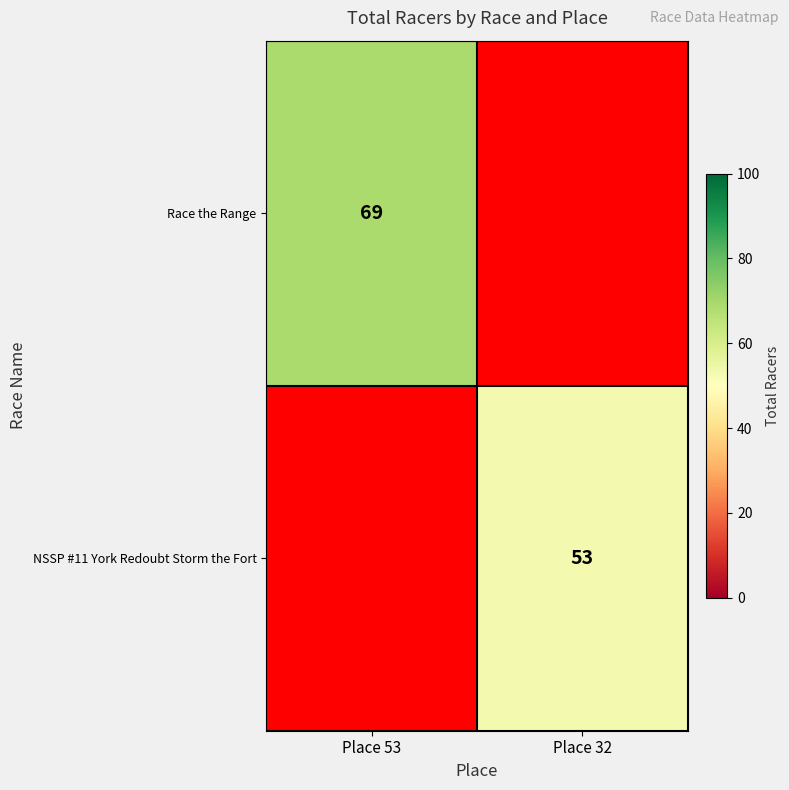

The NSSP #11 York Redoubt Storm the Fort series shows 90.5 at Place 32. True or false?

False